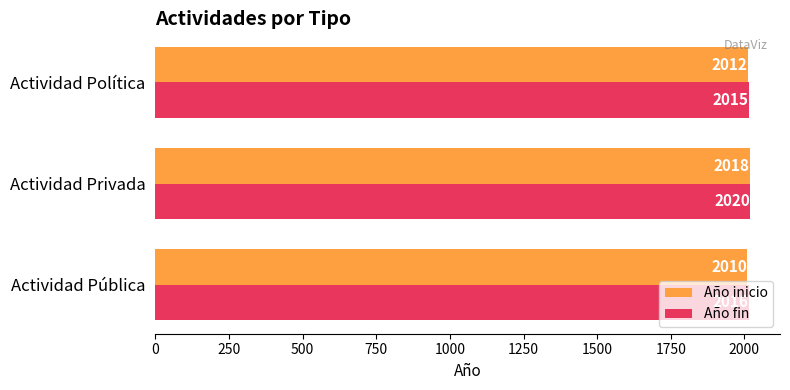

Which category has the highest value in the Año inicio series?

Actividad Privada